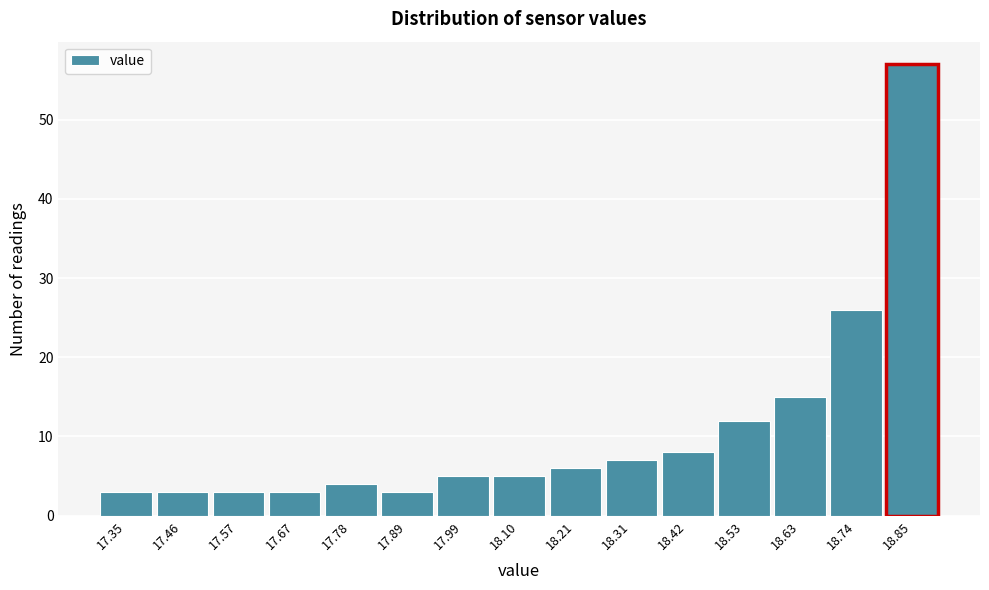

How tall is the bar that spans 18.48 to 18.58 on the x-axis? Neither the bar edges nor the heights are printed on the chart, so give them approximately, as read against the axes.

12